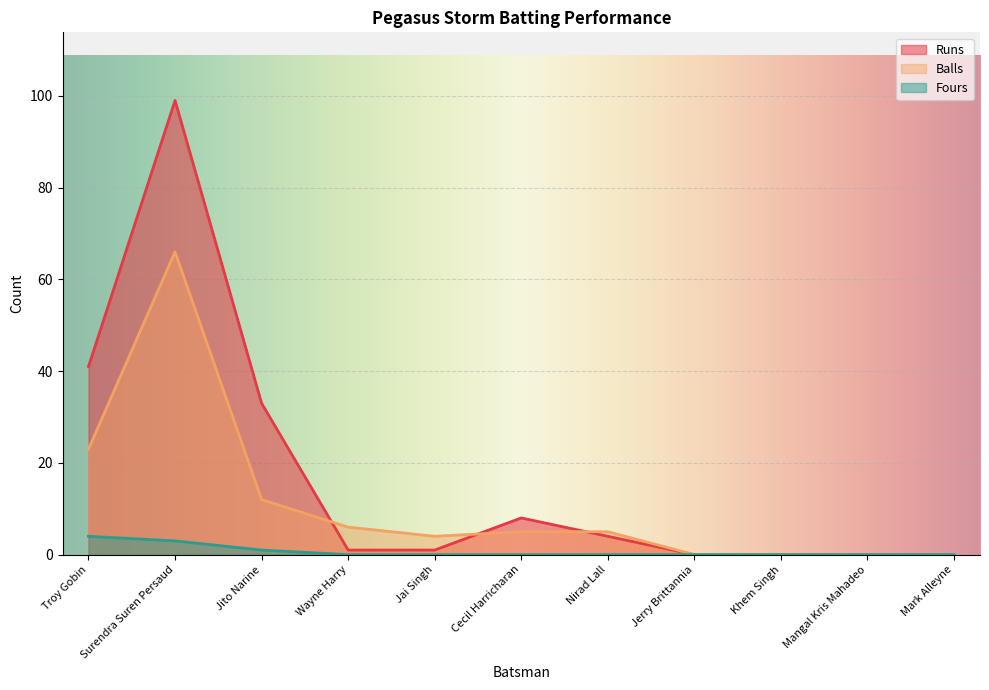

What are all the series names shown in the legend?

Runs, Balls, Fours